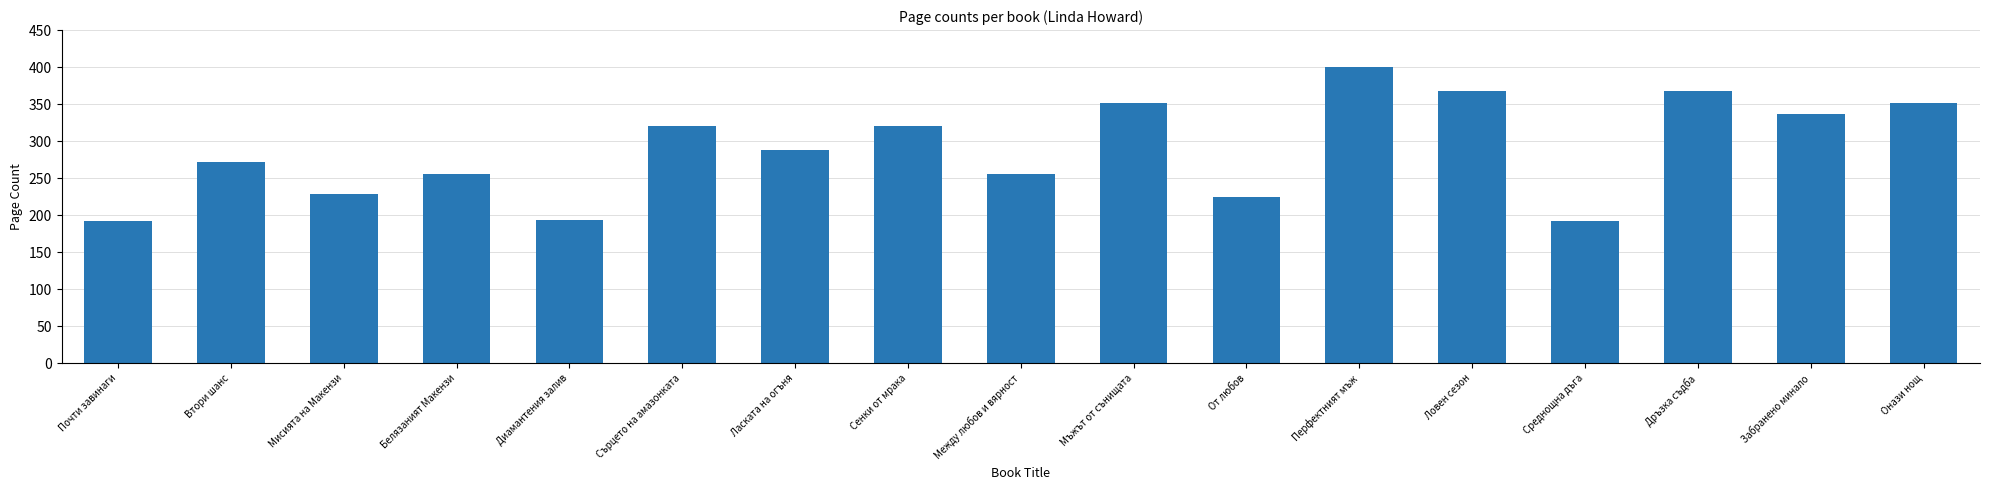

The value at Ловен сезон is 614. True or false?

False